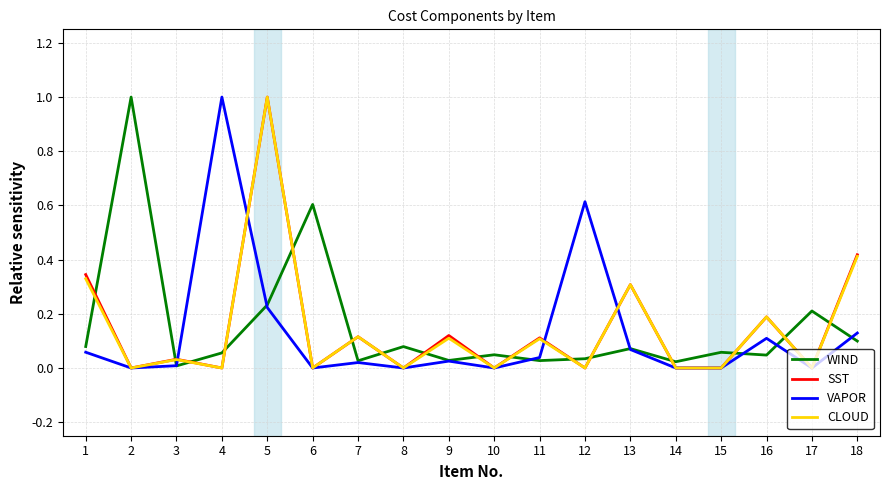

True or false: SST has more than 2 interior local peaks.

True